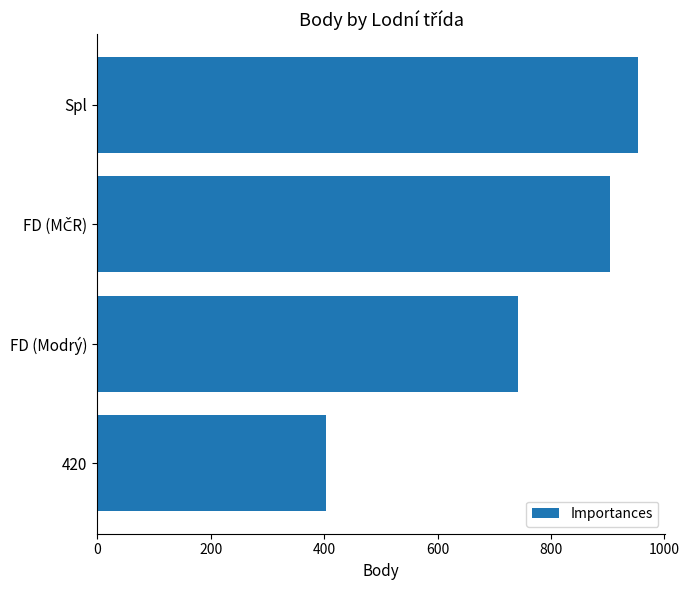

True or false: the data shows 741 at FD (Modrý).

True